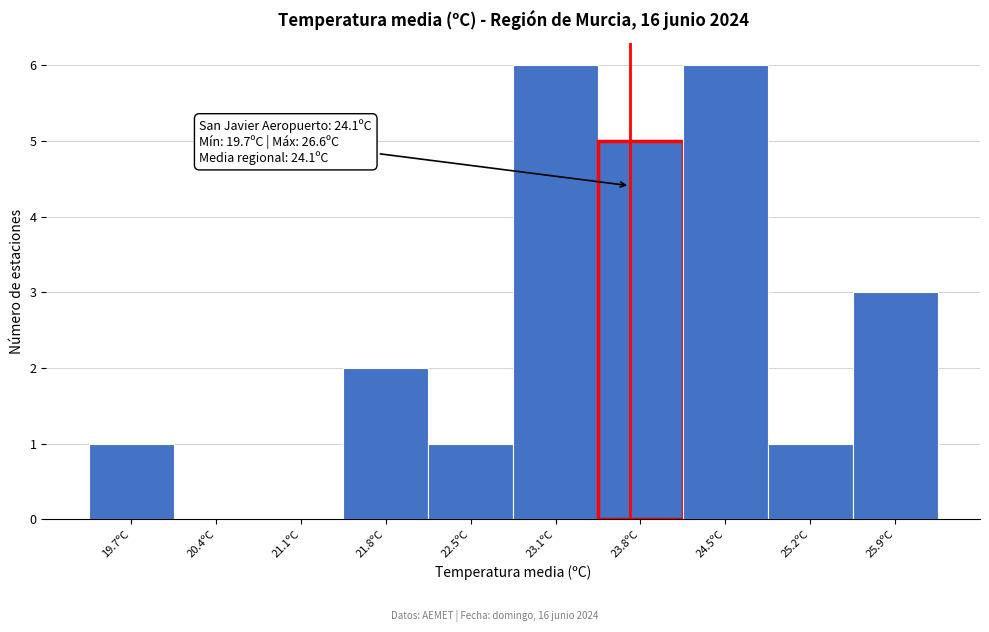

Reading left to right, list all the values displayed in this chart.

19.7ºC=1	20.4ºC=0	21.1ºC=0	21.8ºC=2	22.5ºC=1	23.1ºC=6	23.8ºC=5	24.5ºC=6	25.2ºC=1	25.9ºC=3